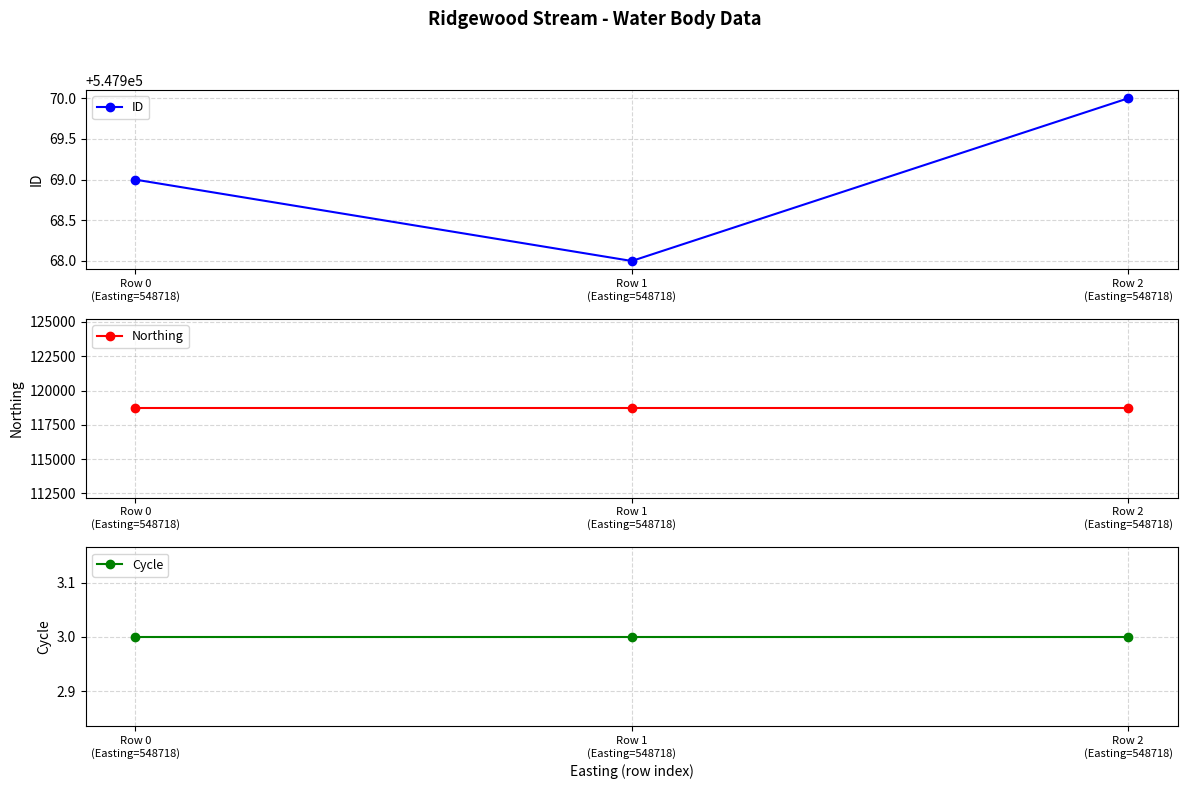

Is the value of ID at Row 2
(Easting=548718) greater than the value of Northing at Row 2
(Easting=548718)?

Yes